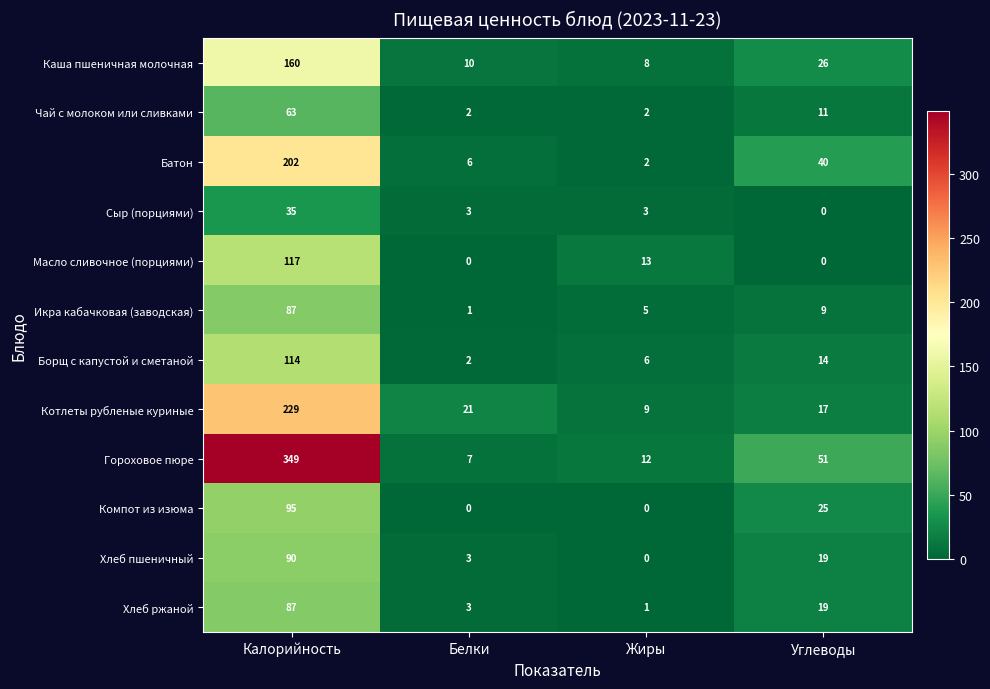

What is the maximum value for Сыр (порциями)?

35